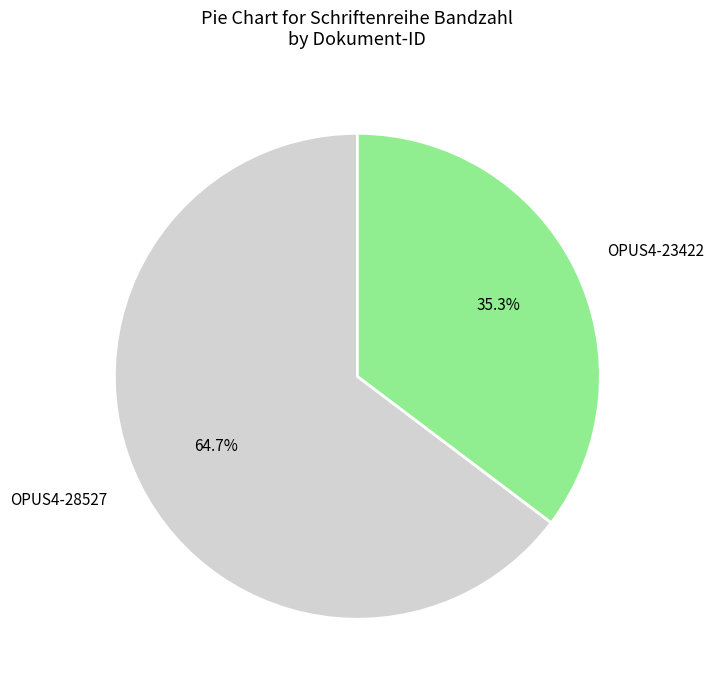

Count the number of slices in the pie.

2